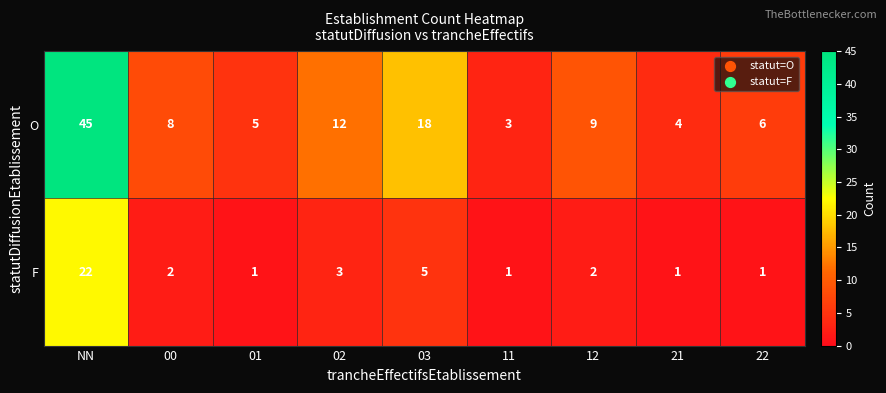

Reading left to right, transcribe all the data shown in this chart.

O: NN=45	00=8	01=5	02=12	03=18	11=3	12=9	21=4	22=6
F: NN=22	00=2	01=1	02=3	03=5	11=1	12=2	21=1	22=1